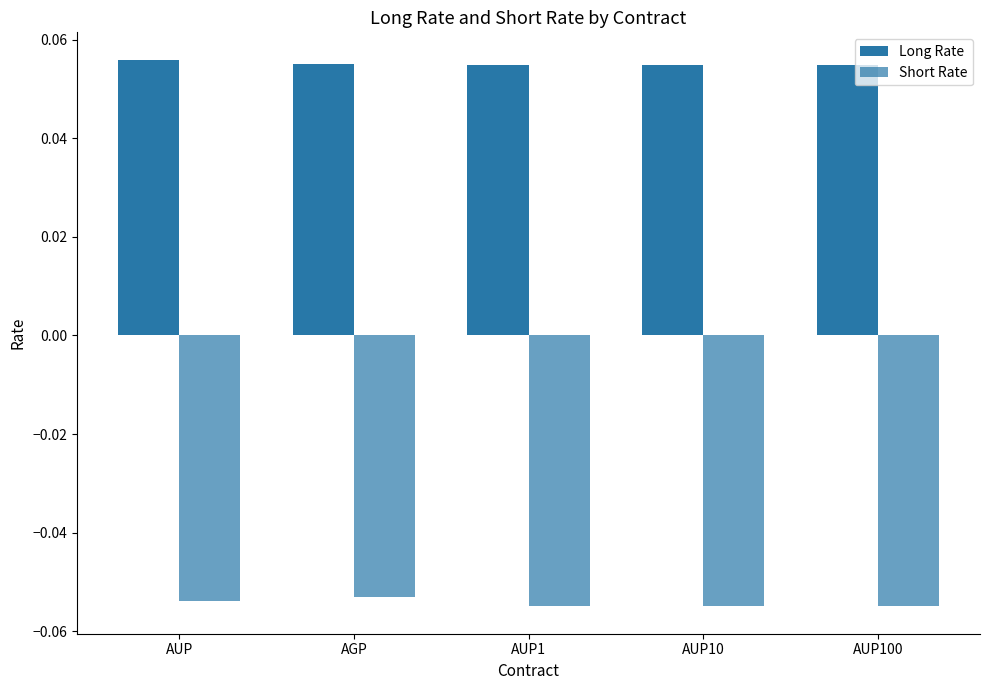

How many groups of bars are there?

5